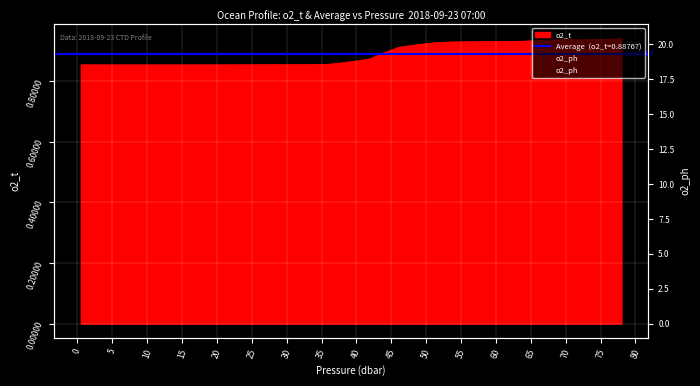

Is it true that the value at 0 is 11.7?

False